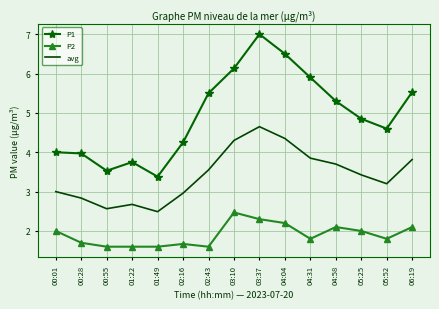

The P2 series shows 1.7 at 00:28. True or false?

True